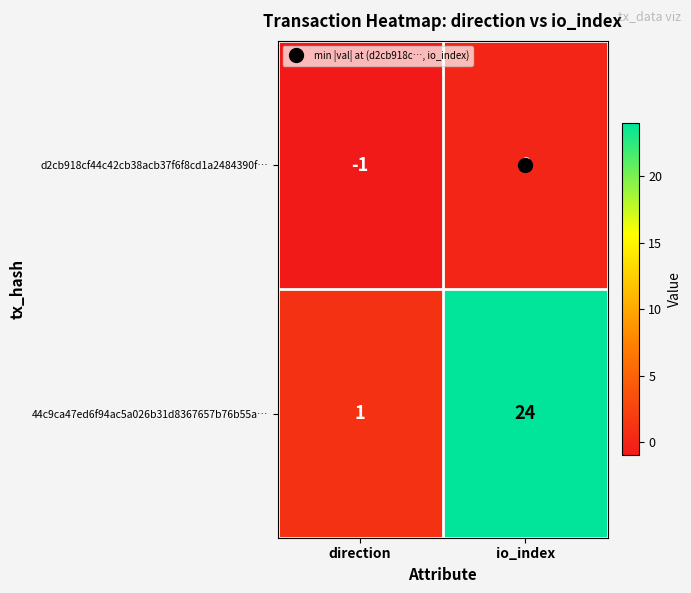

Which series has the largest range (max minus min)?

44c9ca47ed6f94ac5a026b31d8367657b76b55a…